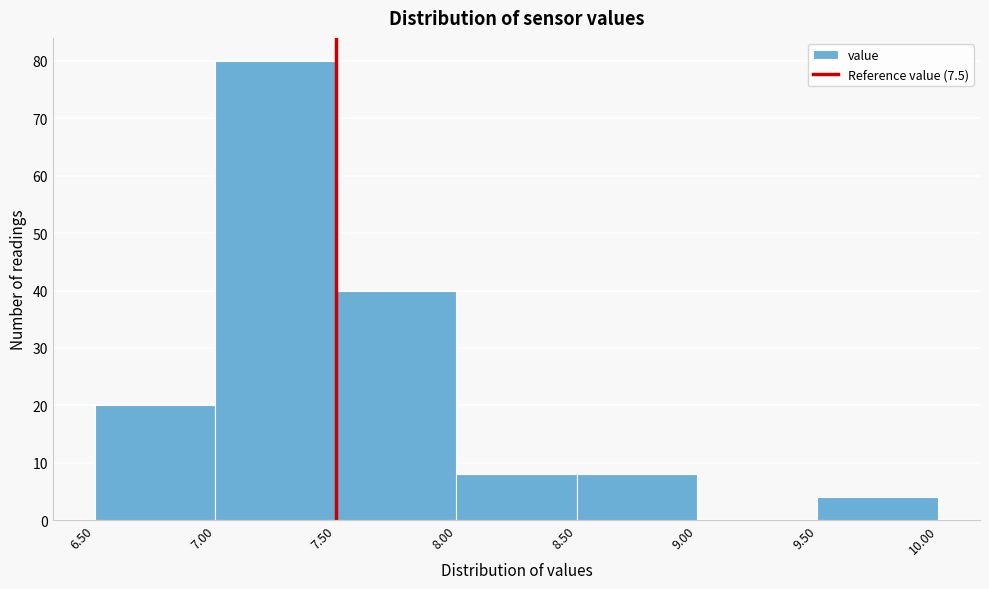

Which range on the x-axis has the tallest bar?

7.00 to 7.50